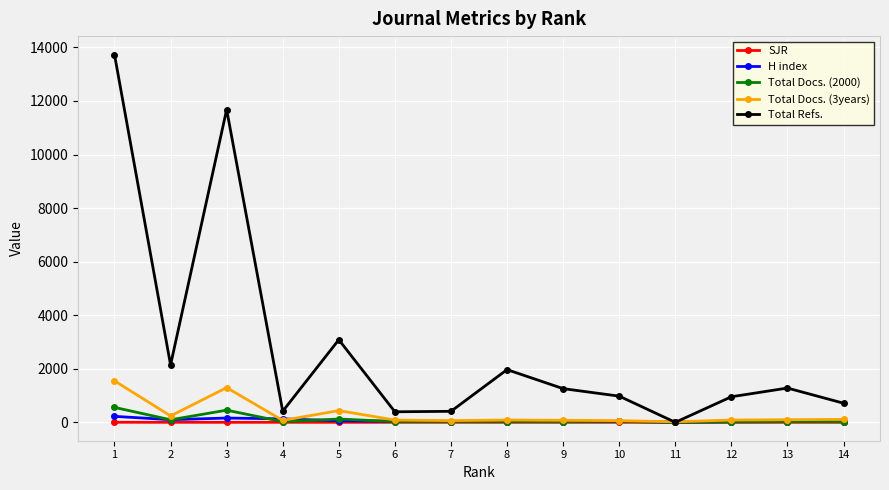

What is the difference between the maximum and minimum values in the H index series?

222.0